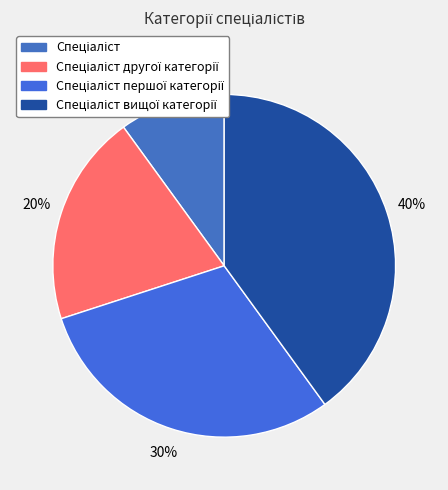

To the nearest percent, what is the combined percentage of Спеціаліст and Спеціаліст вищої категорії?

50%